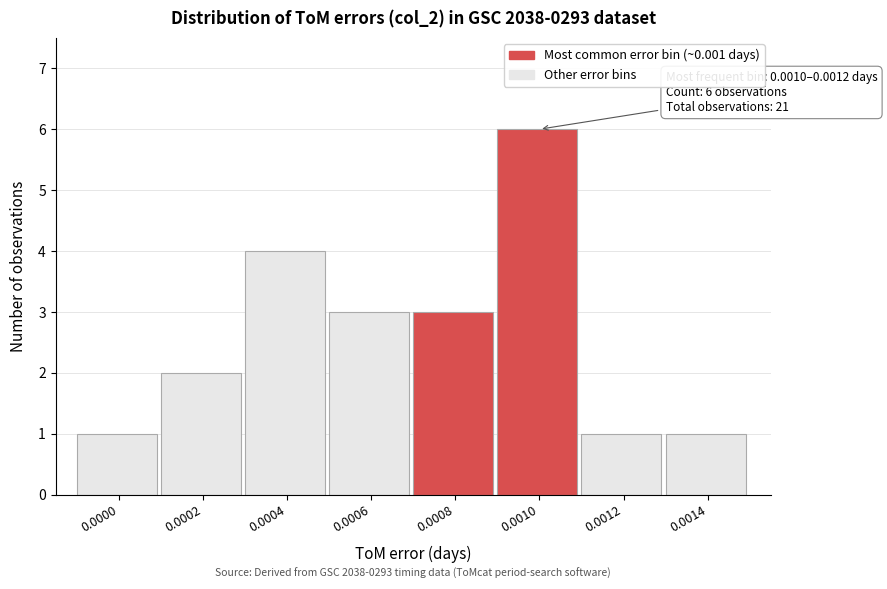

Reading left to right, list all the values displayed in this chart.

1	2	4	3	3	6	1	1